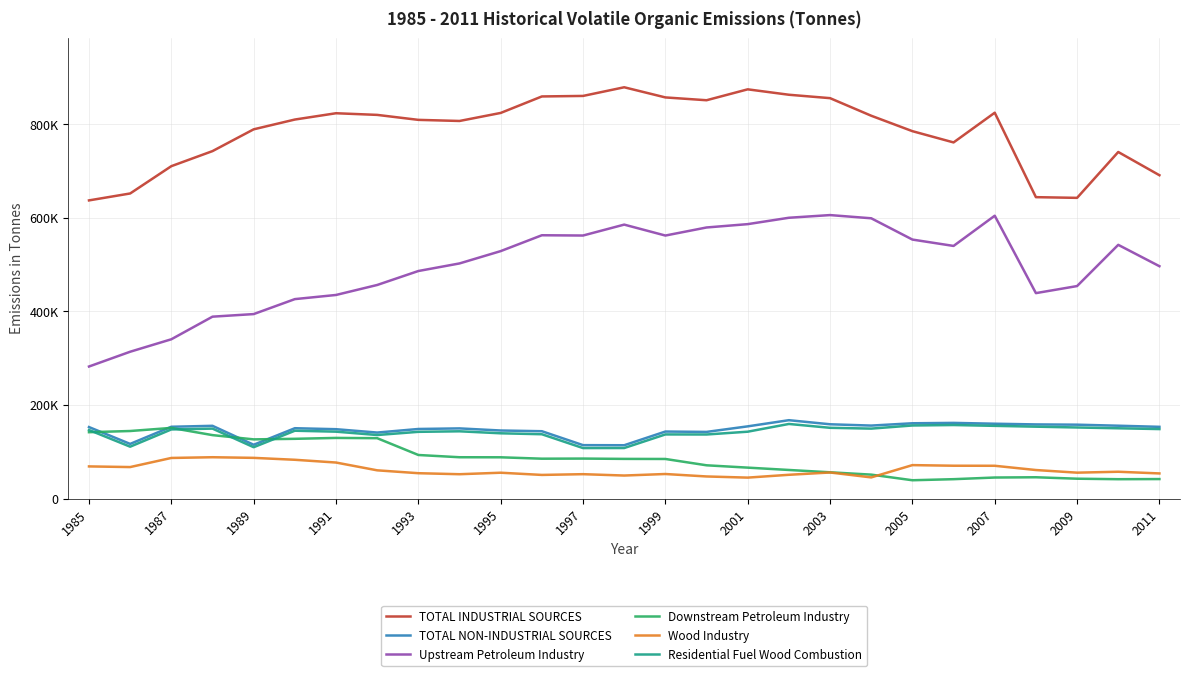

Is this an area chart (filled region under the line)?

No